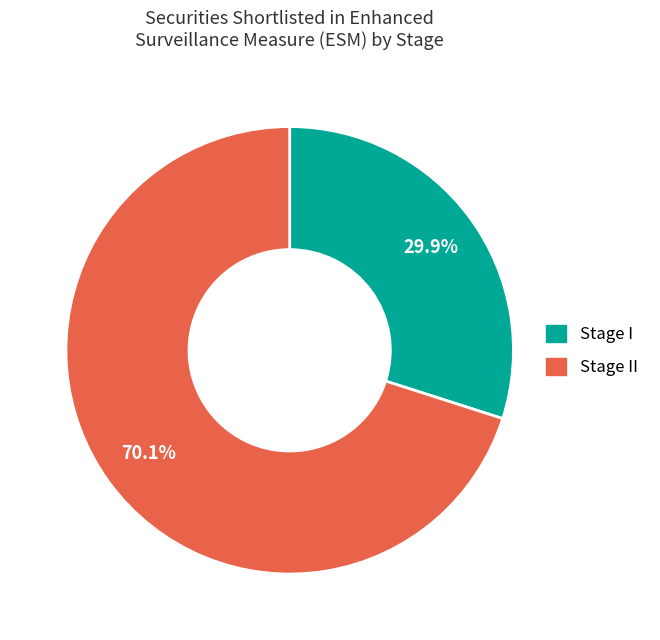

Is there a majority slice in this chart?

Yes